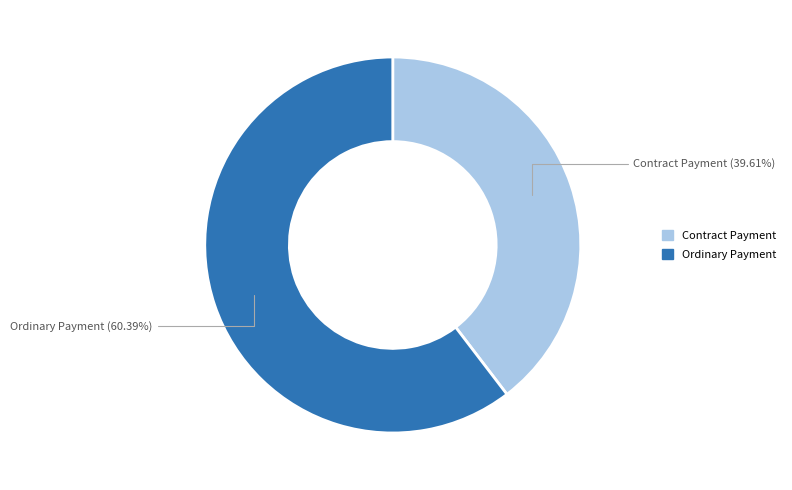

What percentage do Ordinary Payment and Contract Payment together represent?

100.0%